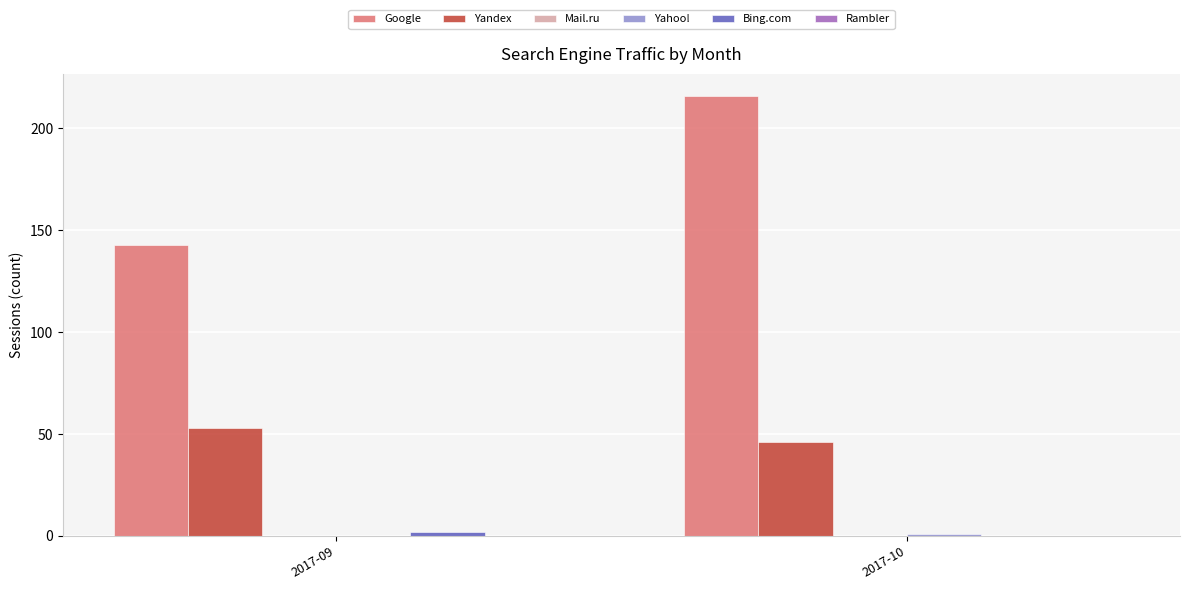

Are the bars horizontal?

No